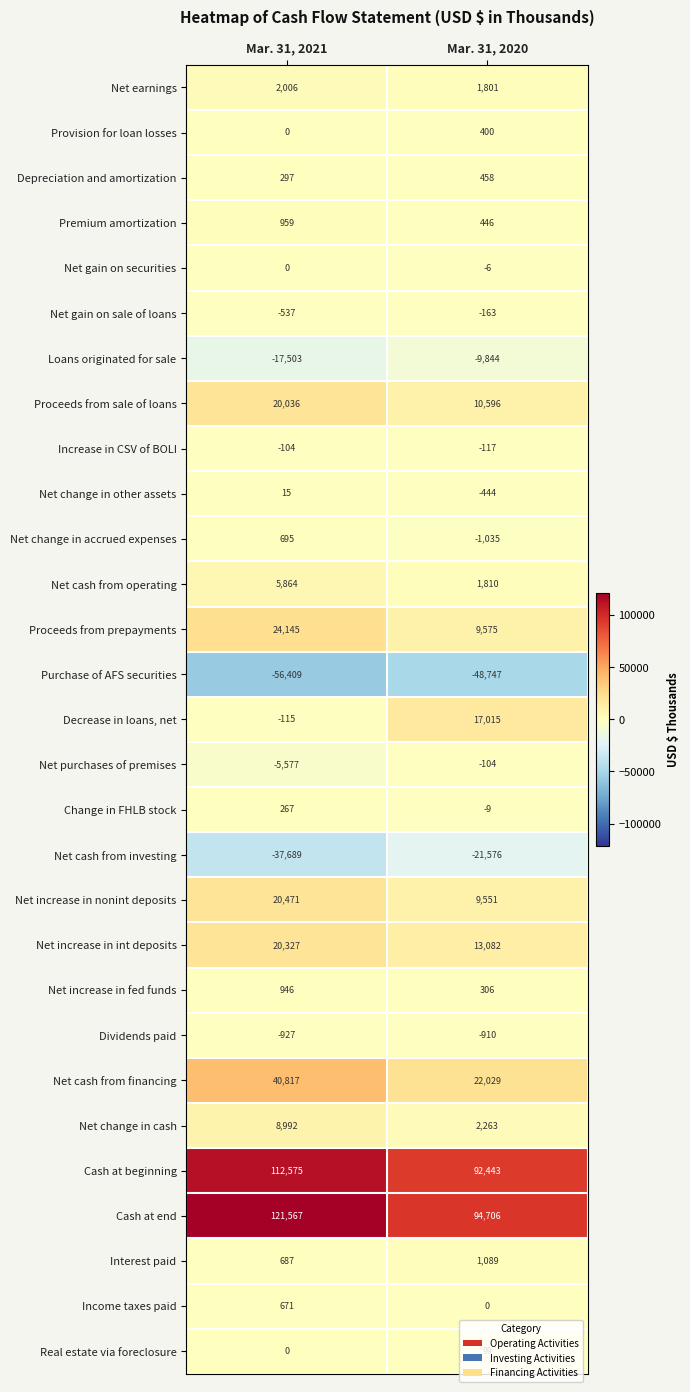

Which series has the largest total across all categories?

Cash at end